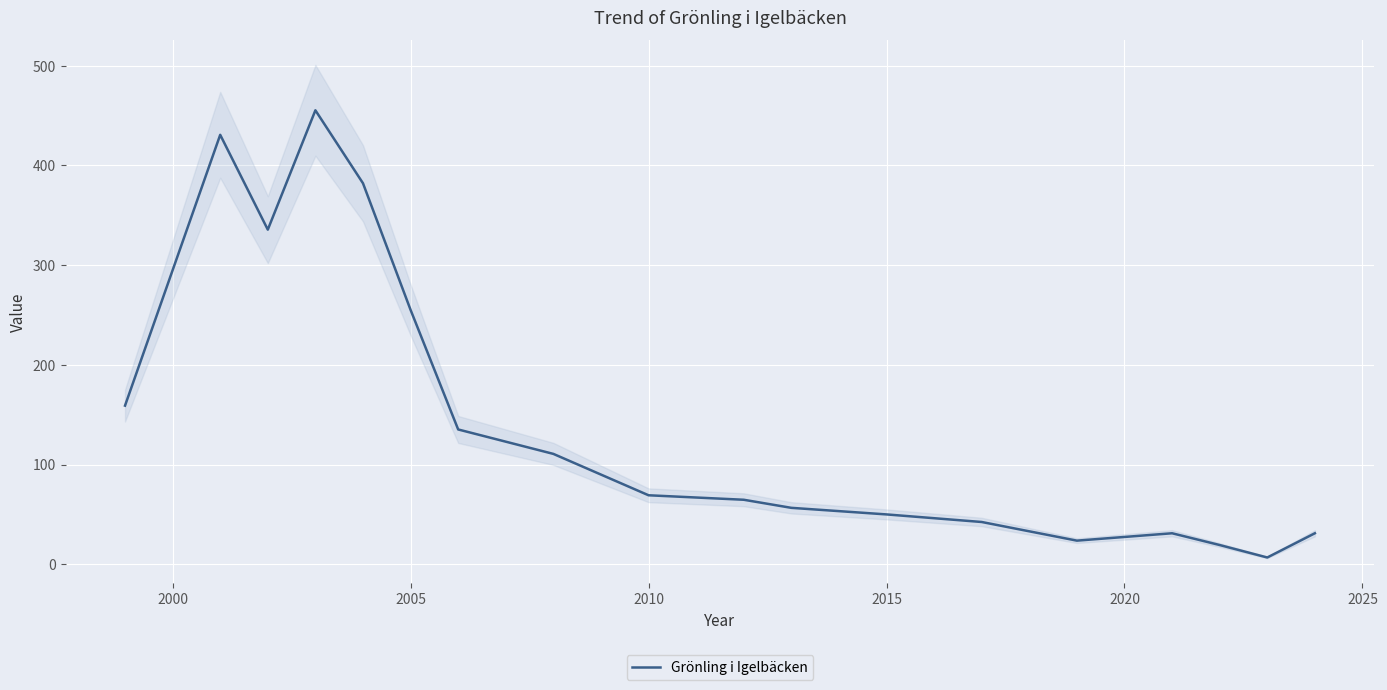

What is the difference between the maximum and second lowest values?

436.0